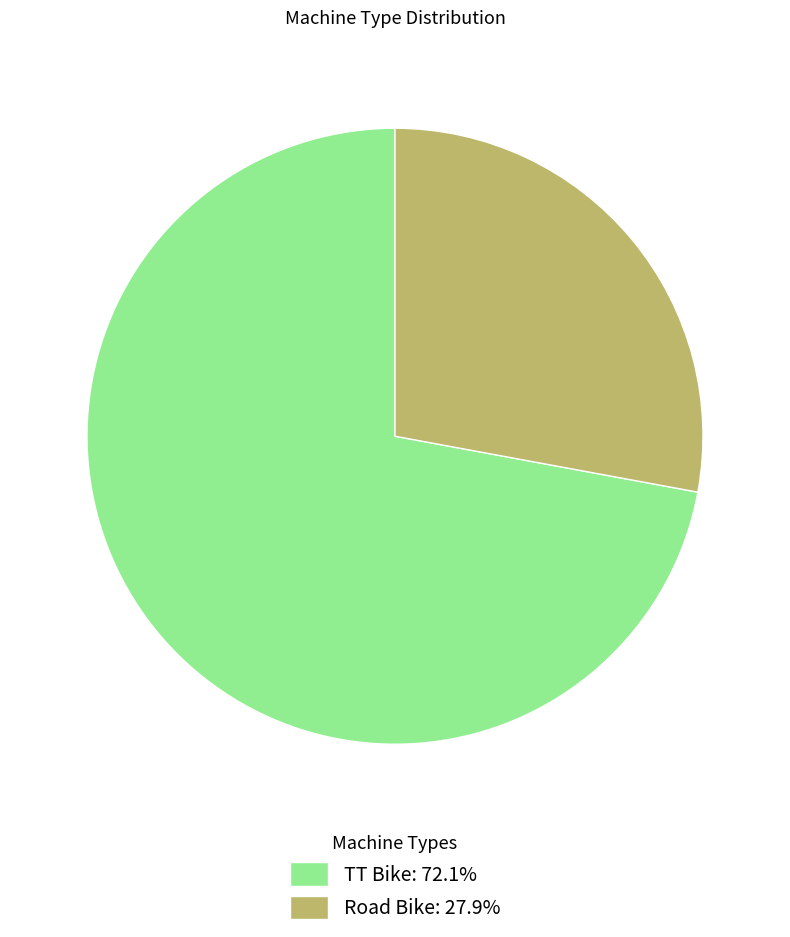

How many segments does this pie chart have?

2